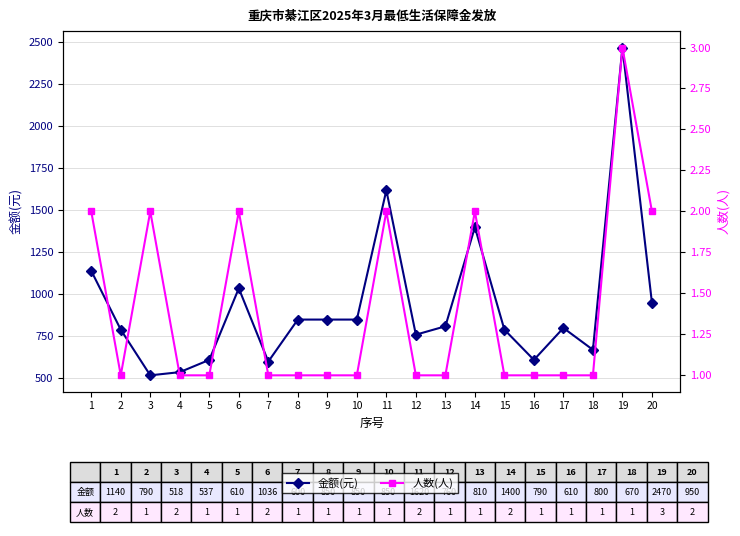

How many values in the 金额(元) series exceed 810?

9